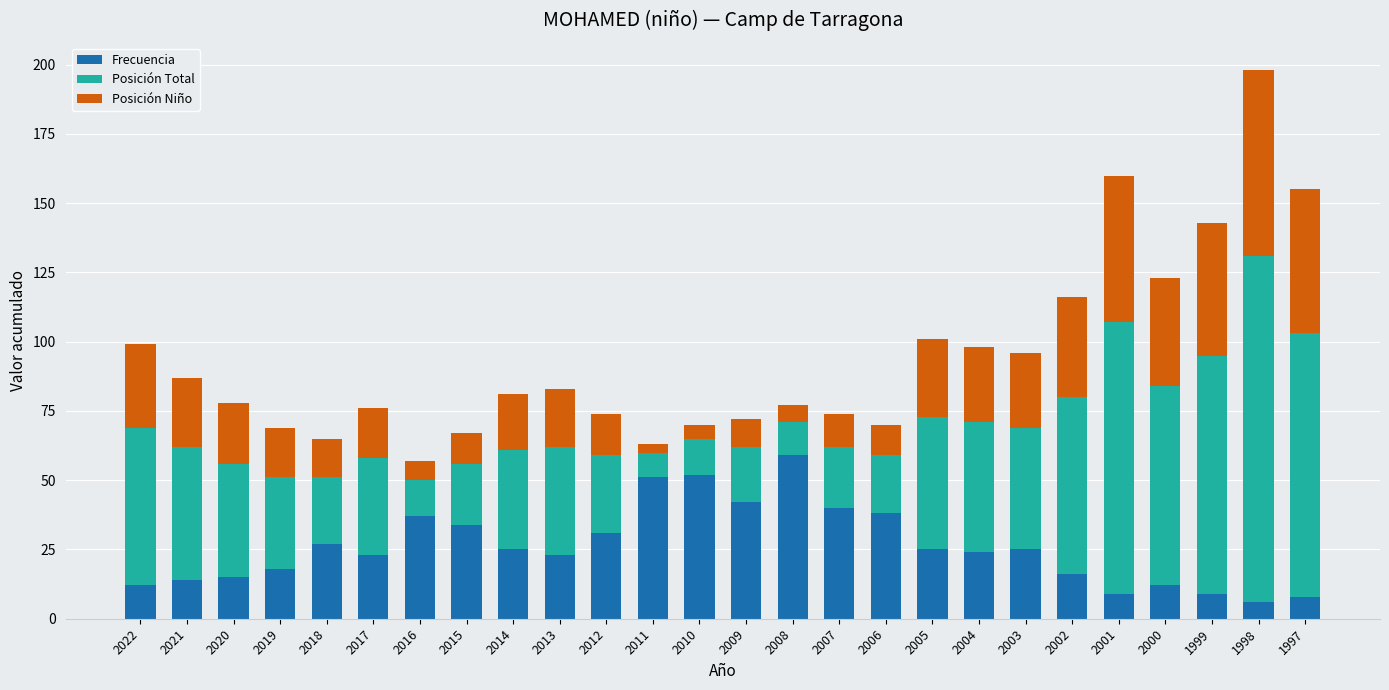

At which label does Frecuencia reach its peak?

2008